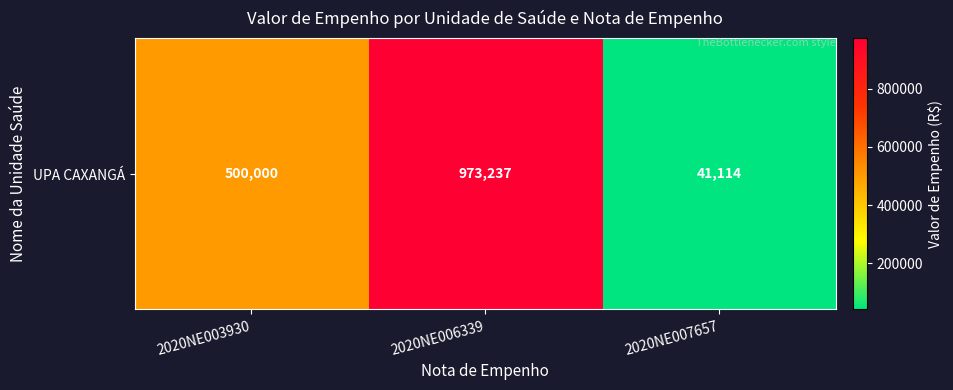

What is the maximum value shown in the chart?

973236.7